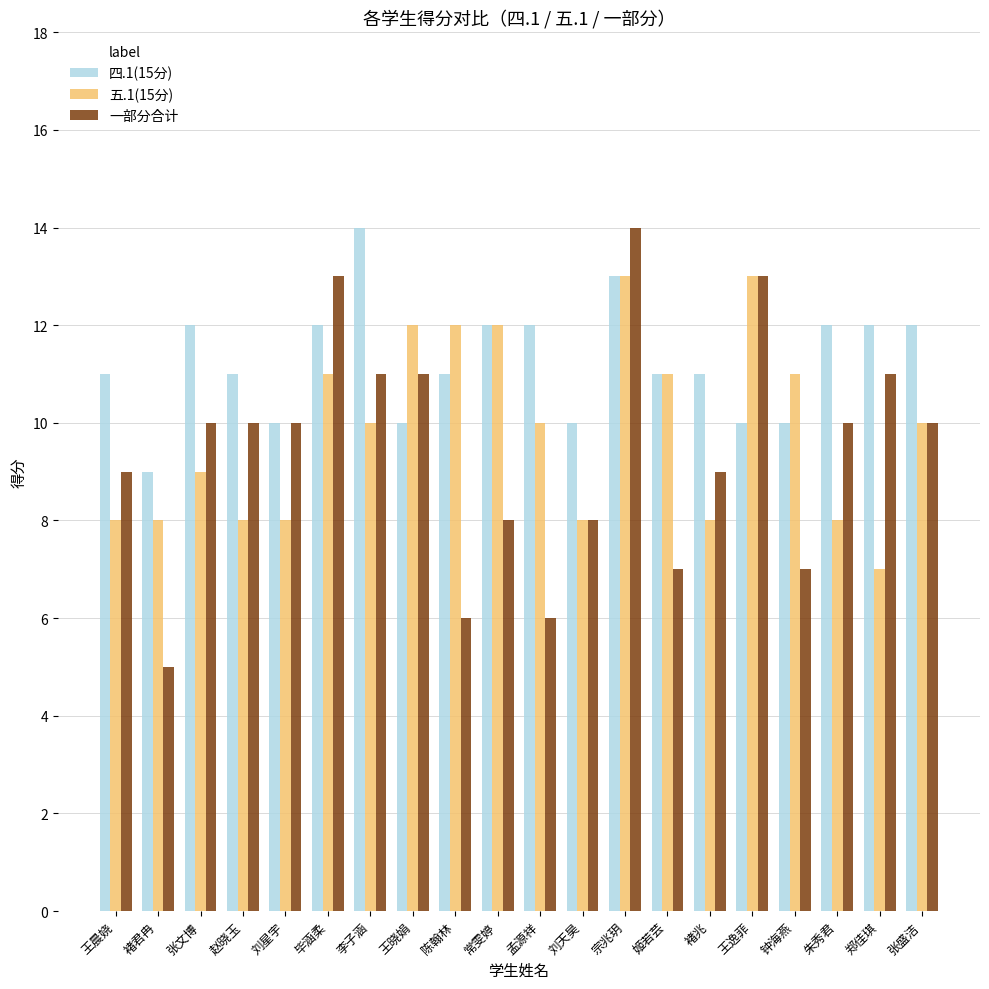

How many series are shown in this chart?

3